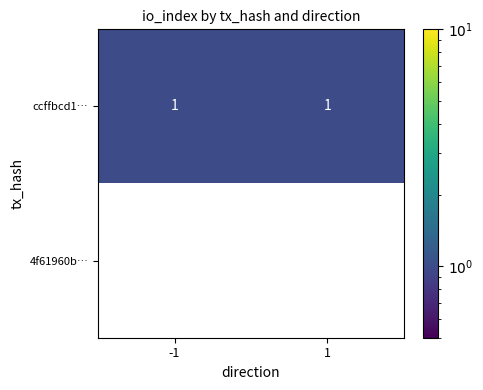

Reading right to left, what are all the values shown in this chart?

ccffbcd1…: 1=1	-1=1
4f61960b…: 1=0	-1=0